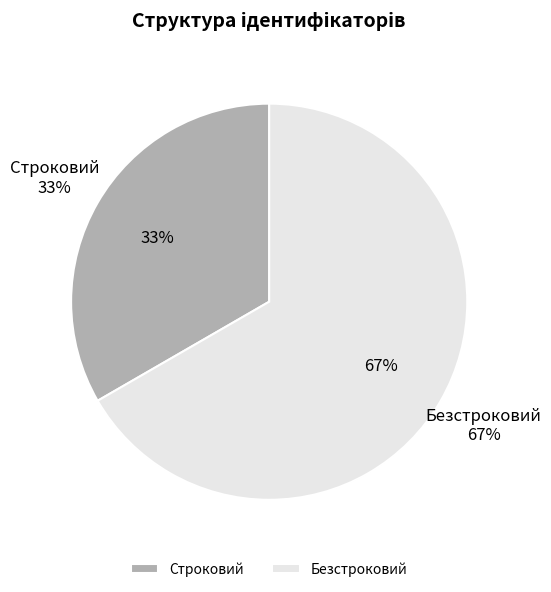

How many slices are in this pie chart?

2